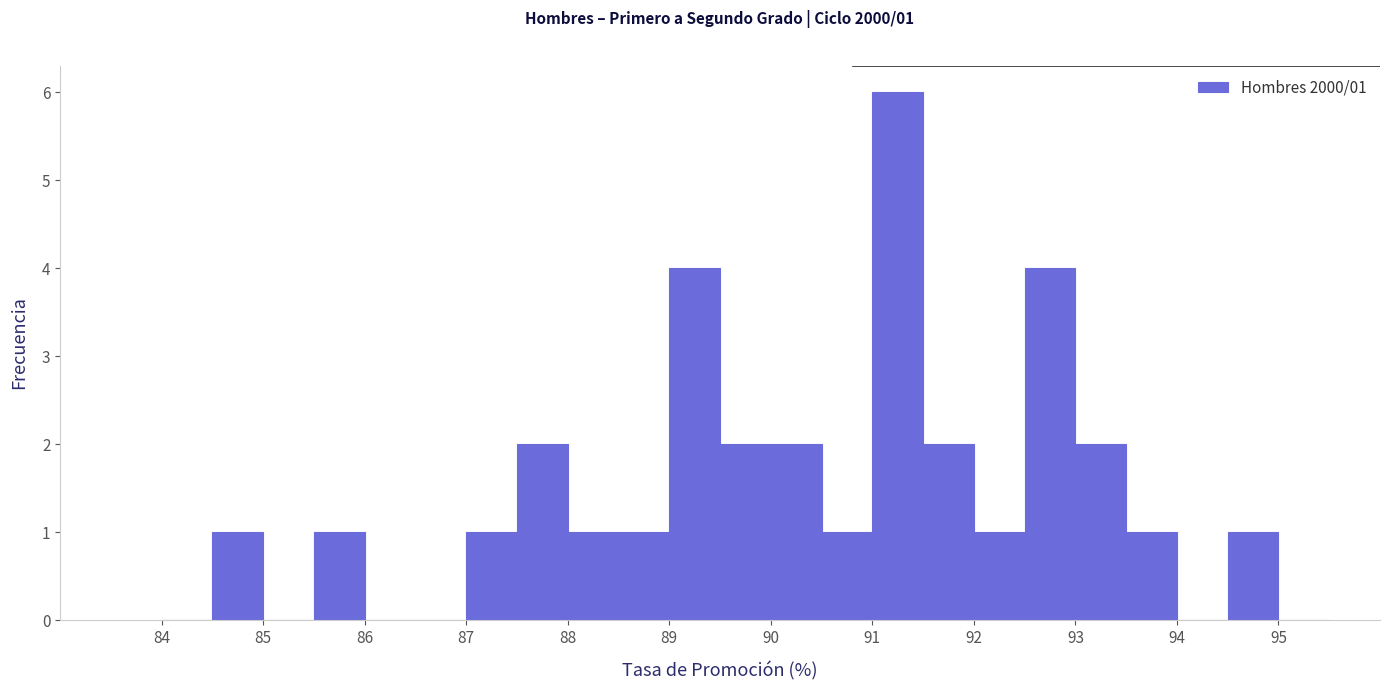

Which range on the x-axis has the tallest bar?

91.0 to 91.5